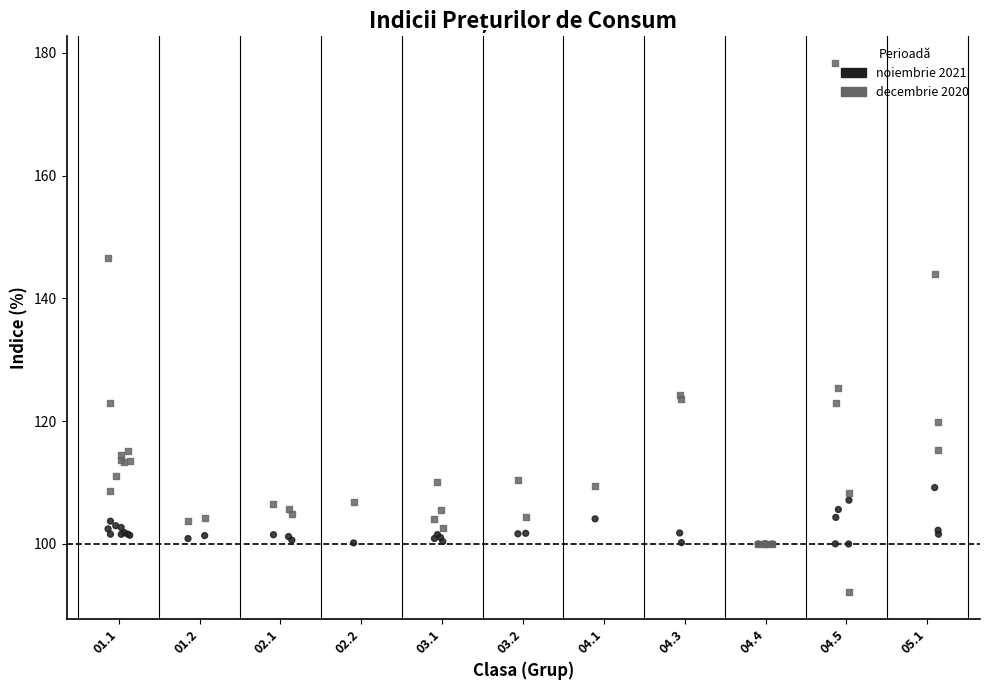

What are all the series names shown in the legend?

noiembrie 2021, decembrie 2020